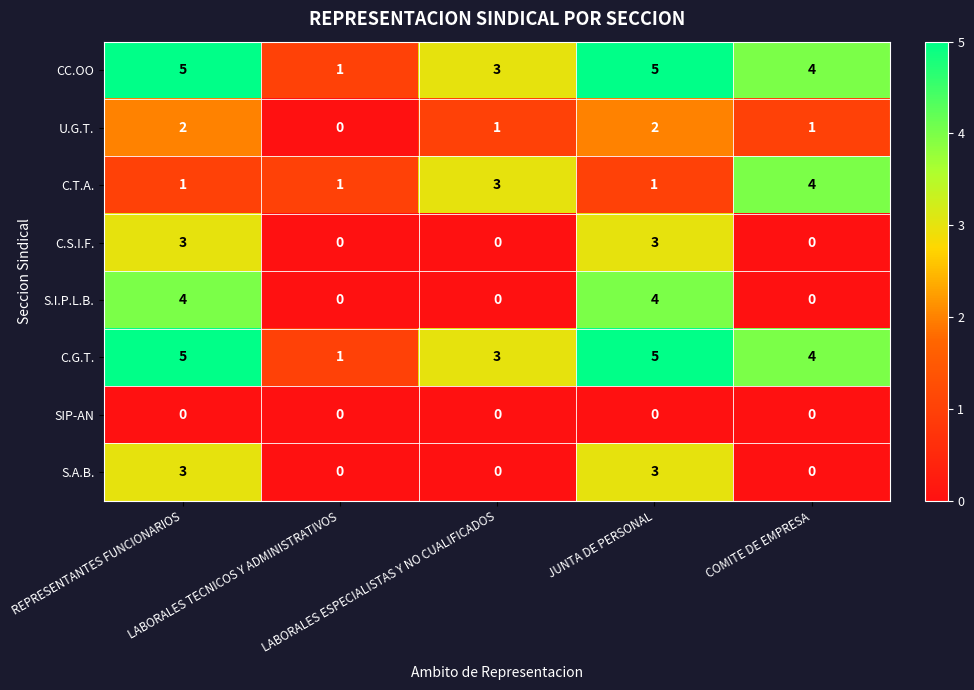

What is the greatest value displayed?

5